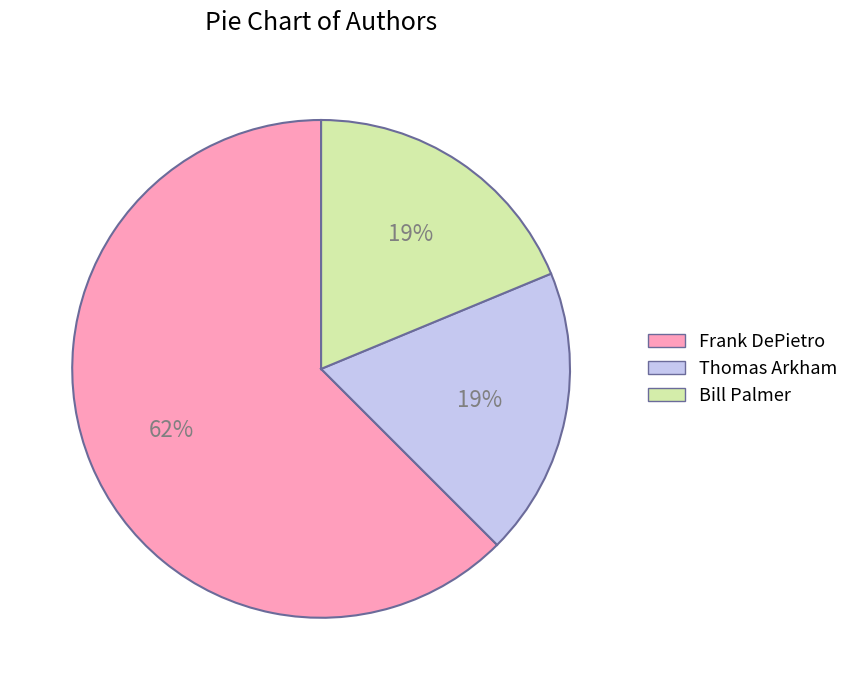

To the nearest percent, what is the average slice percentage?

33%